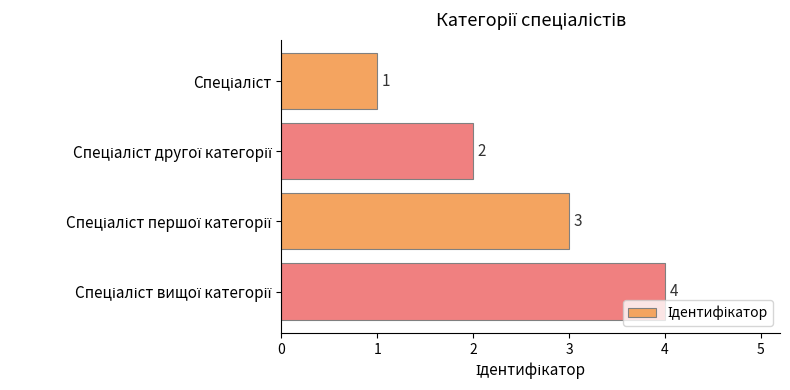

How many bars are there in total?

4